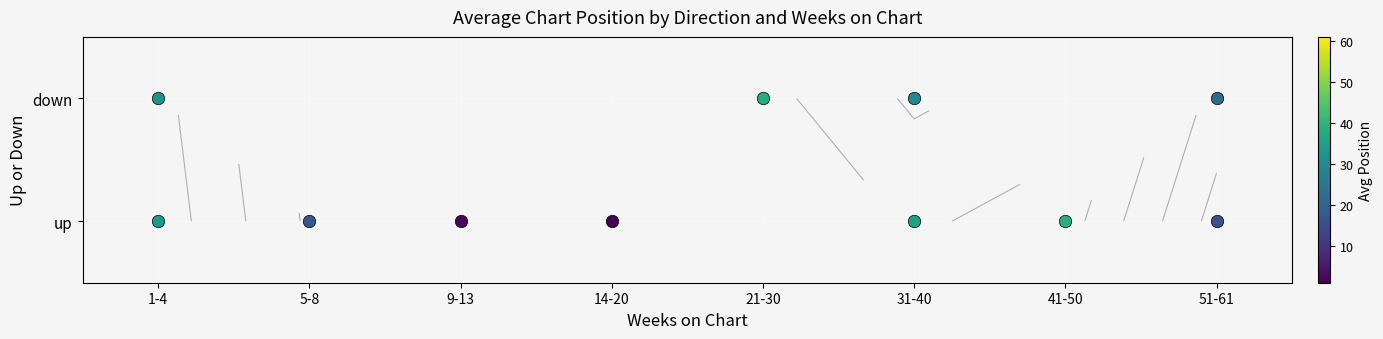

How many series are shown in this chart?

2